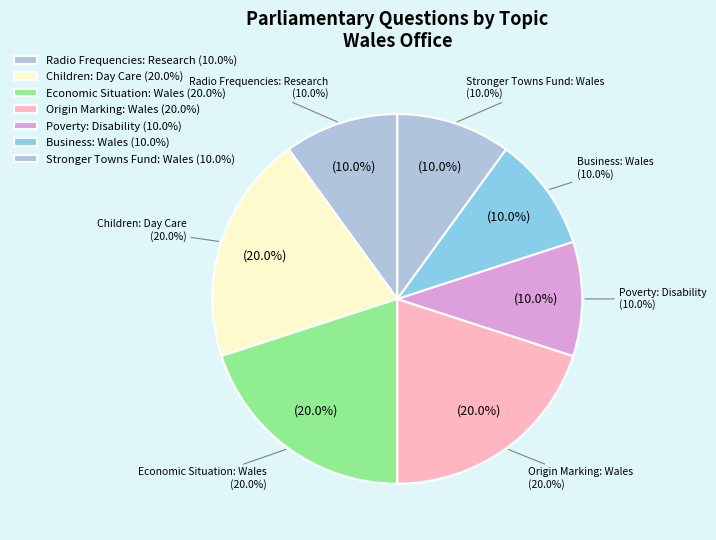

Which slice is the largest?

Origin Marking: Wales (910829)